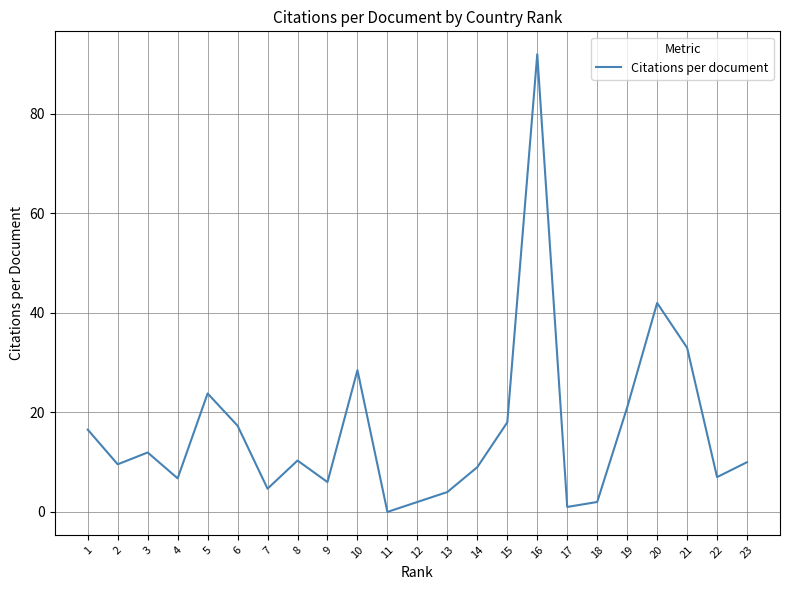

How many values are below 10?

11